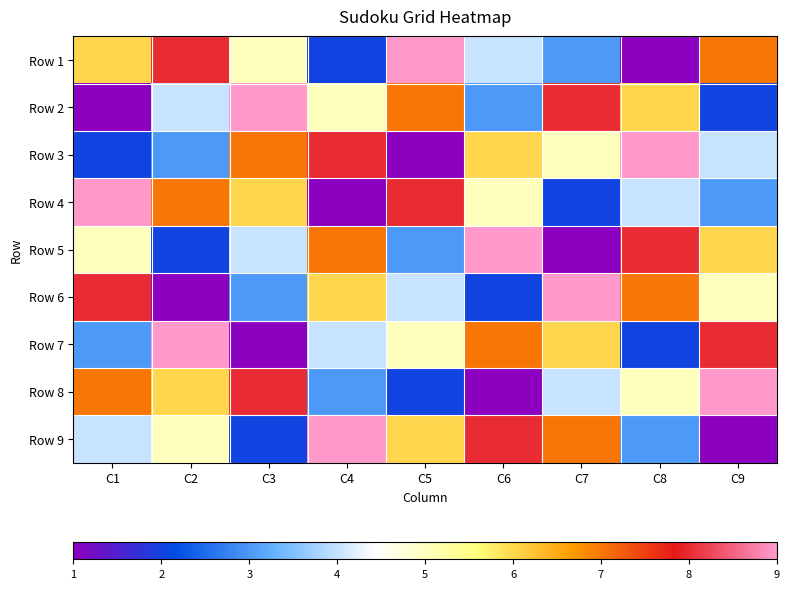

What is the total value across all series at C1?

45